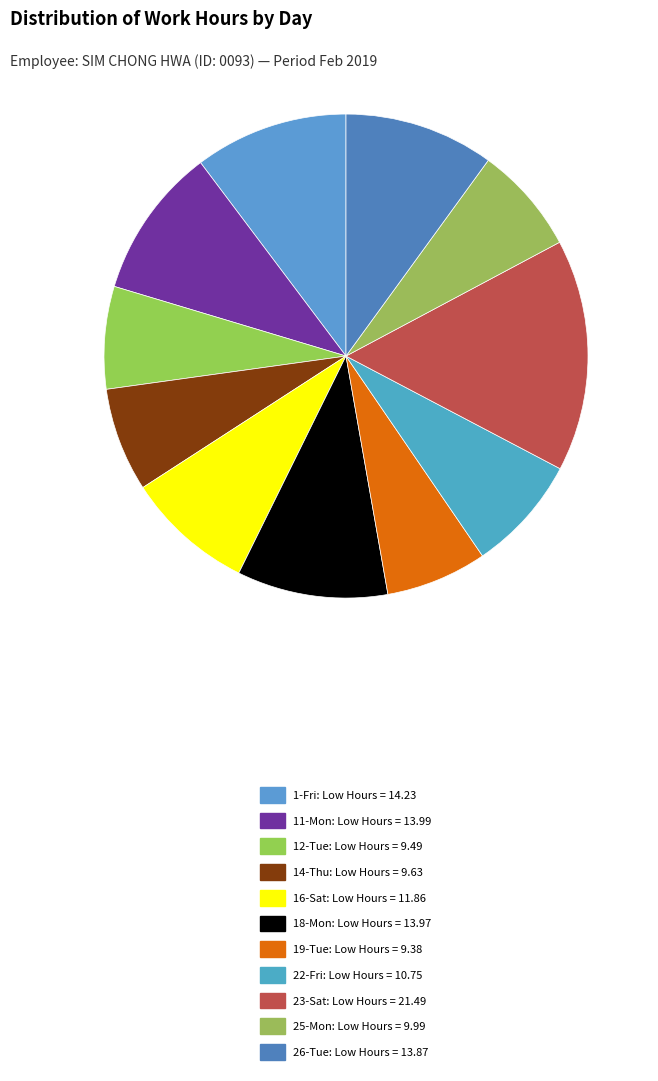

What percentage do 25-Mon and 1-Fri together represent?

17.5%